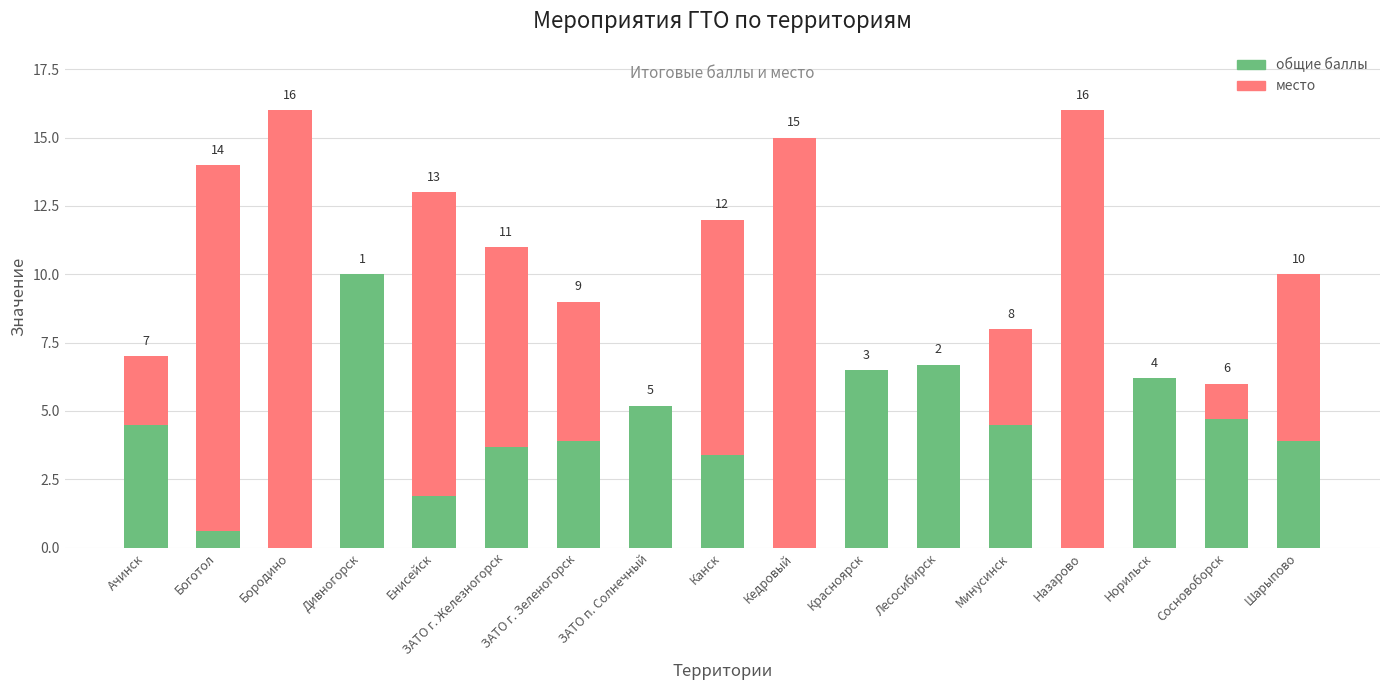

What is the label of the 4th bar from the left?

Дивногорск